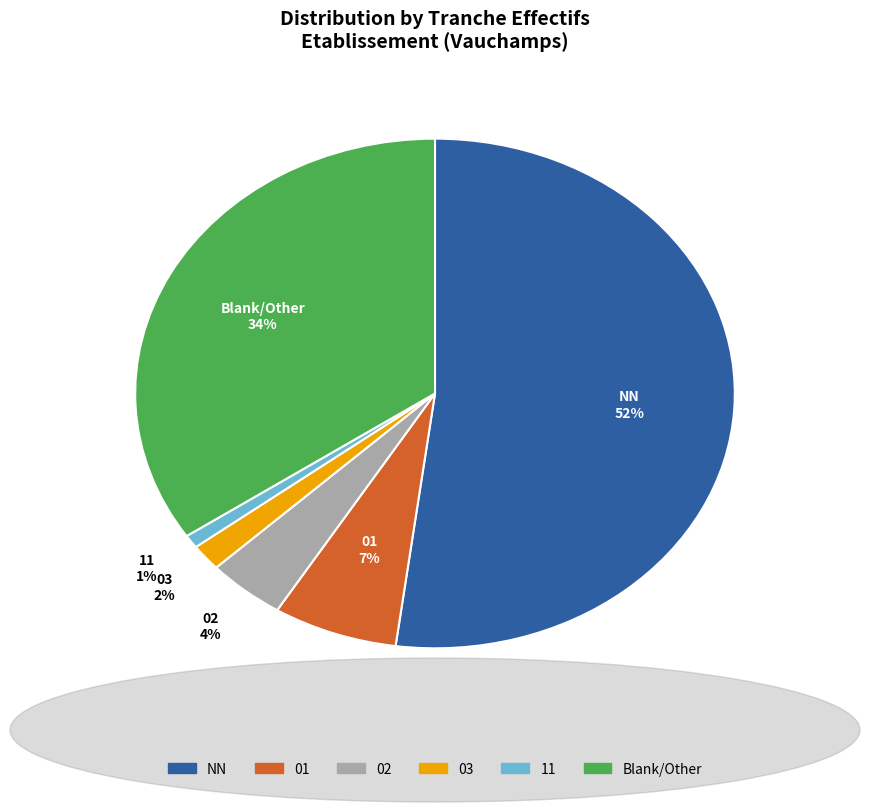

To the nearest percent, what is the difference between the largest and smallest slice percentages?

51%